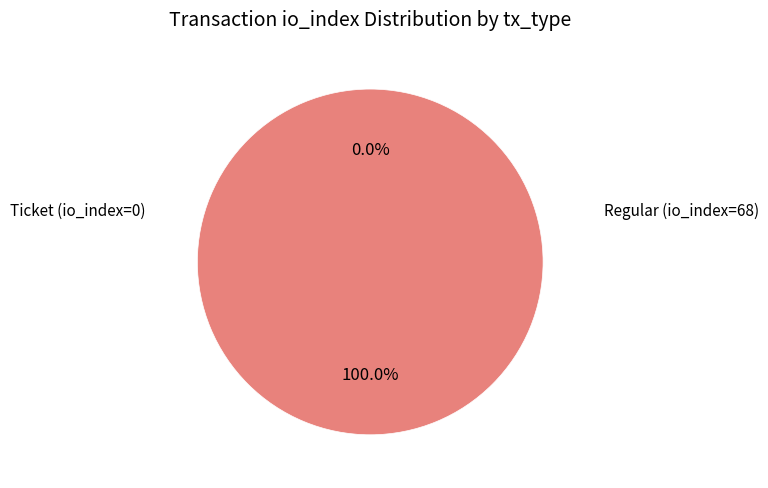

Do Regular (io_index=68) and Ticket (io_index=0) together represent more than half of the pie?

Yes